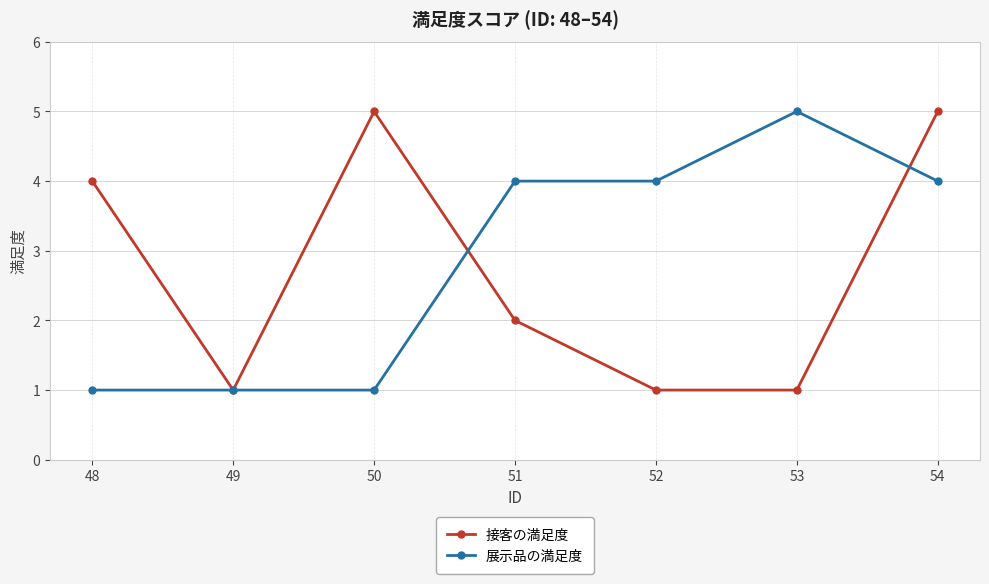

What is the difference between the highest and lowest values at 54?

1